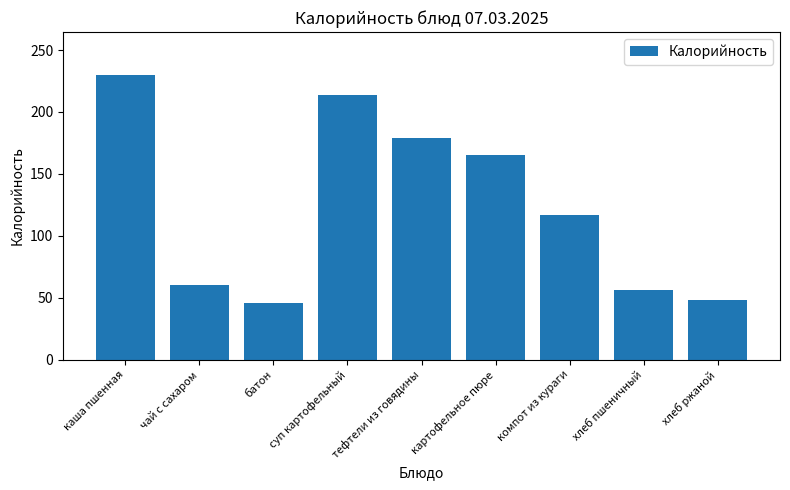

Between тефтели из говядины and картофельное пюре, which is larger?

тефтели из говядины